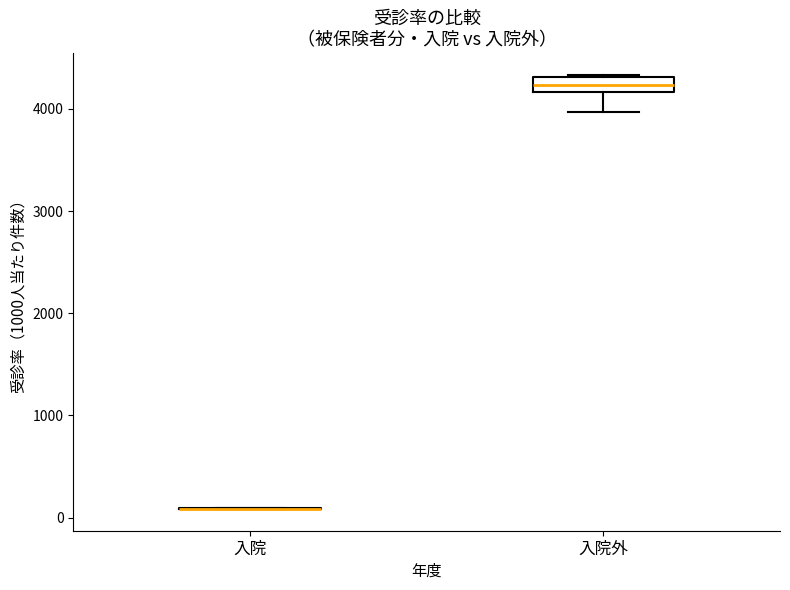

Comparing the boxes themselves (not the whiskers), which one is the tallest?

入院外